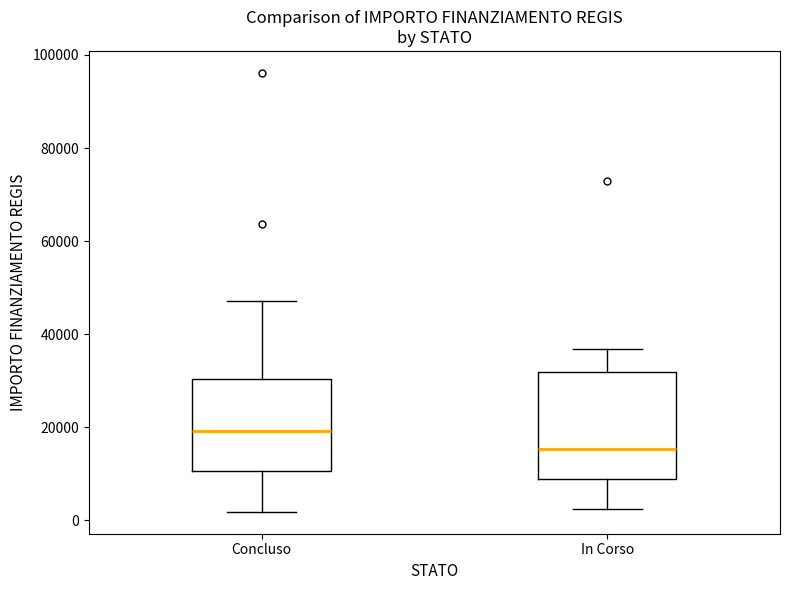

Reading left to right, transcribe this box plot: for each box, give where its median line is, the range the box spans, and where its two whiskers end, as read against the y-axis. The values are not printed on the chart, so give them approximately, as read against the axis.

Concluso: median 20000, box 10000 to 30000, whiskers 2000 to 48000
In Corso: median 16000, box 8000 to 32000, whiskers 2000 to 36000